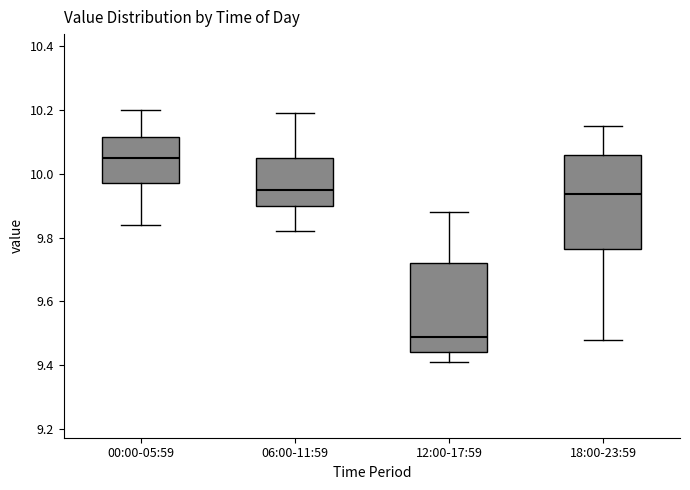

Where is the upper edge of the box for 12:00-17:59 on the y-axis? The values are not printed on the chart, so give them approximately, as read against the axis.

9.72